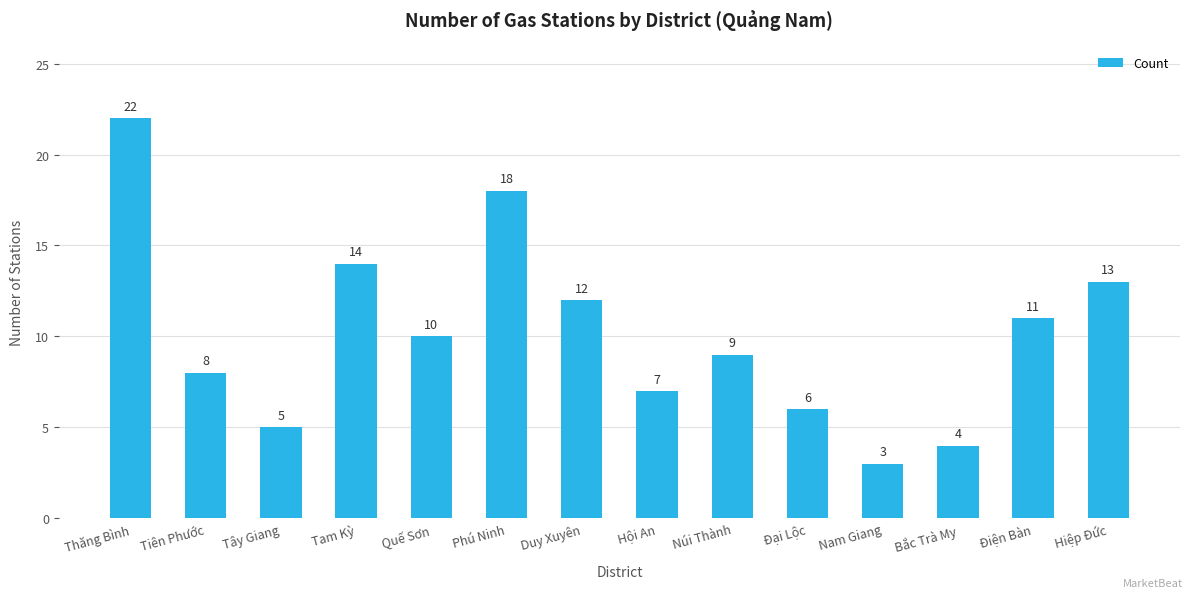

Reading left to right, what are all the values shown in this chart?

22	8	5	14	10	18	12	7	9	6	3	4	11	13